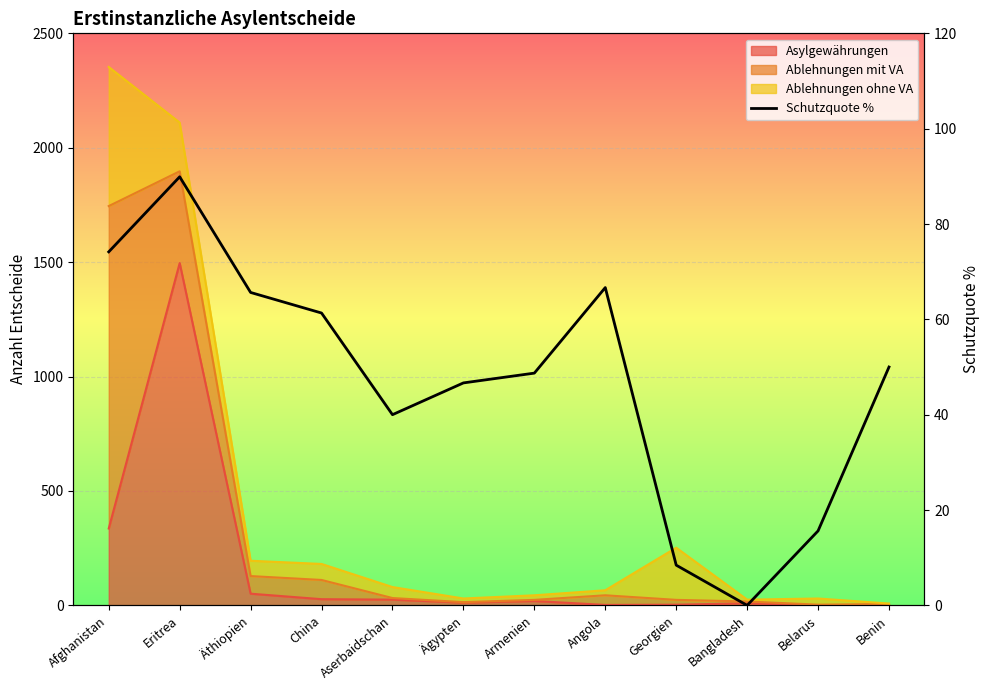

The chart shows a value of 50.0 at Benin. True or false?

True